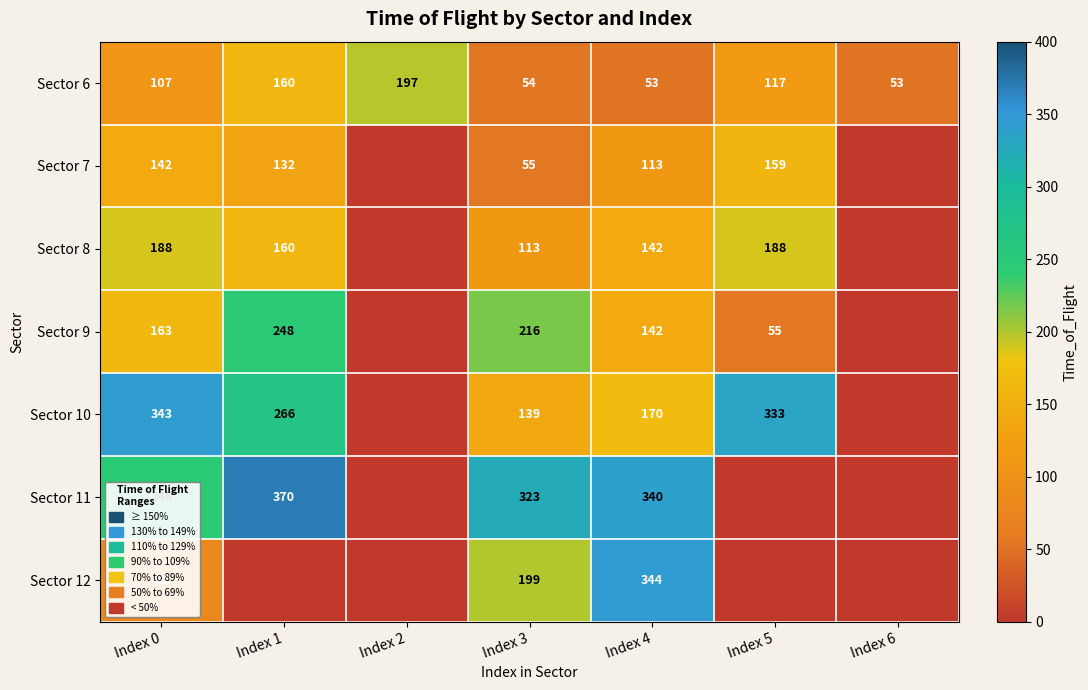

Between Index 5 and Index 0, which is larger?

Index 5